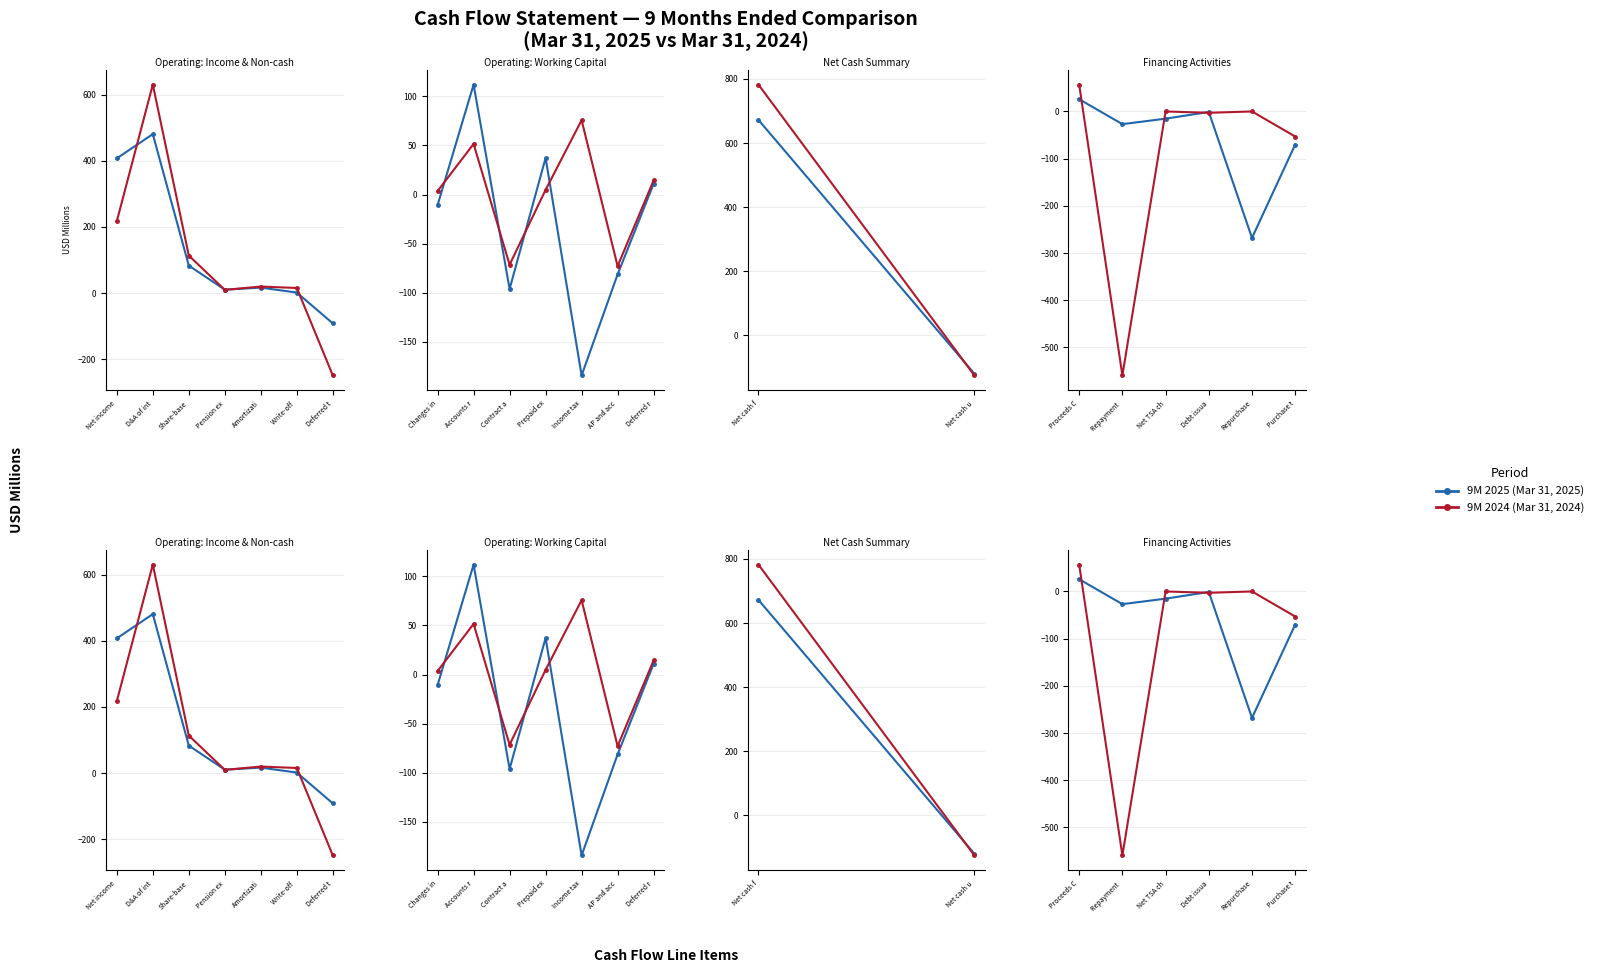

List the series in order of their overall mean, lowest first.

9M 2024 (Mar 31, 2024), 9M 2025 (Mar 31, 2025)